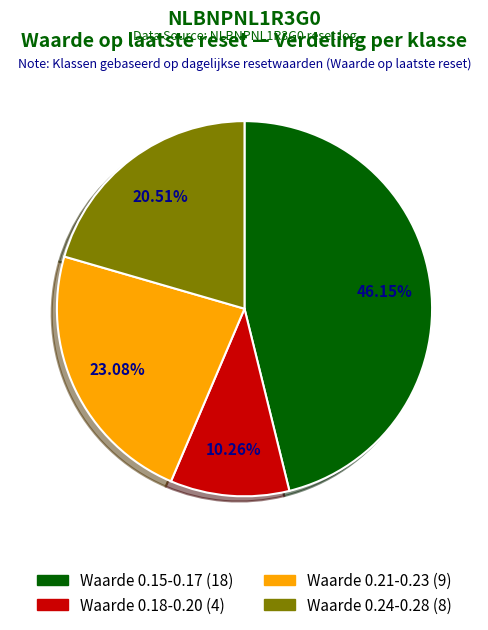

Is there a majority slice in this chart?

No